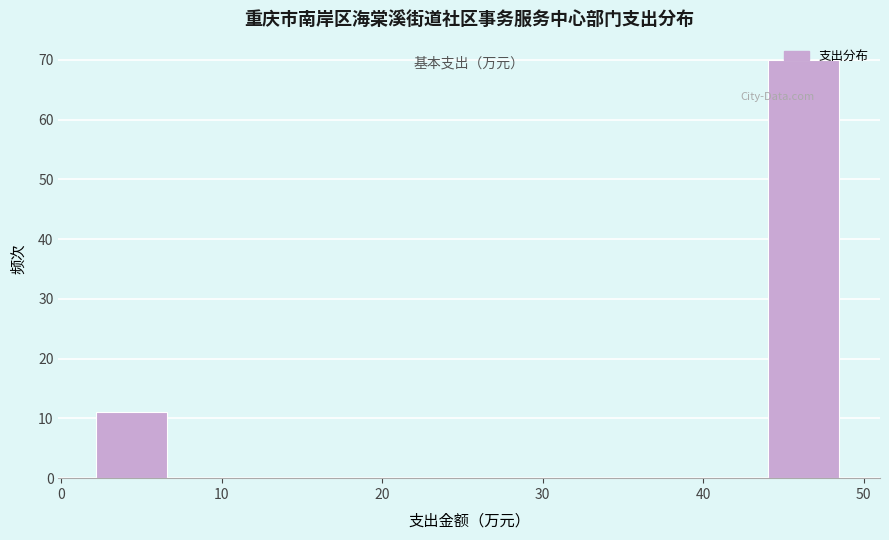

Reading left to right, transcribe this chart: for each bar, give the range it covers on the x-axis and its height. Neither the bar edges nor the heights are printed on the chart, so give them approximately, as read against the axes.

2 to 7: 11
7 to 11: 0
11 to 16: 0
16 to 21: 0
21 to 25: 0
25 to 30: 0
30 to 35: 0
35 to 39: 0
39 to 44: 0
44 to 49: 70